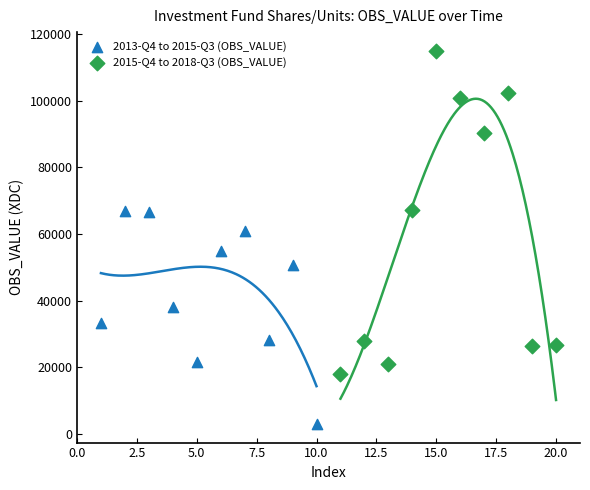

Which series contains the highest Y value?

2015-Q4 to 2018-Q3 (OBS_VALUE)